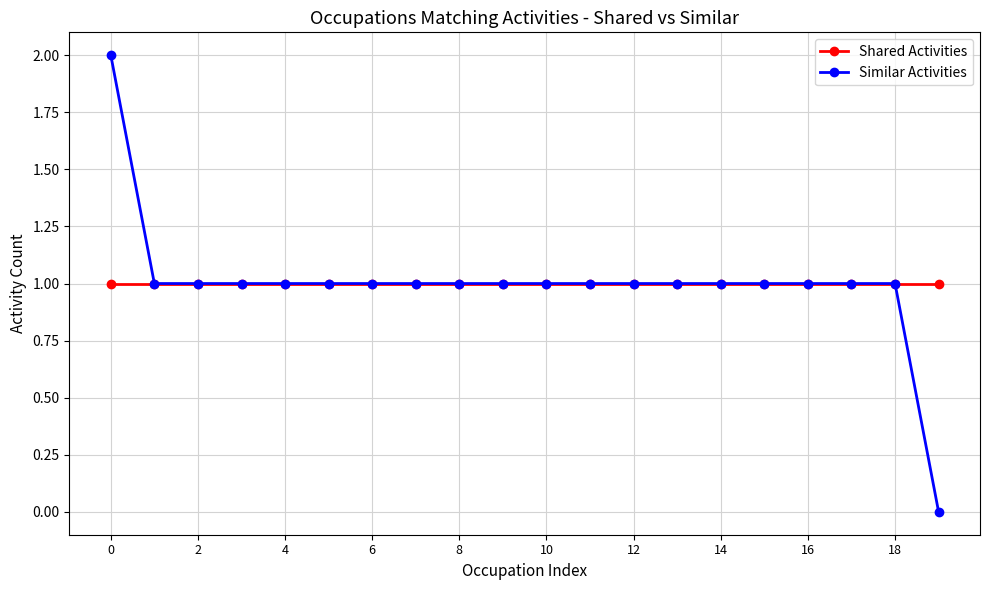

What is the highest value of the Shared Activities series?

1